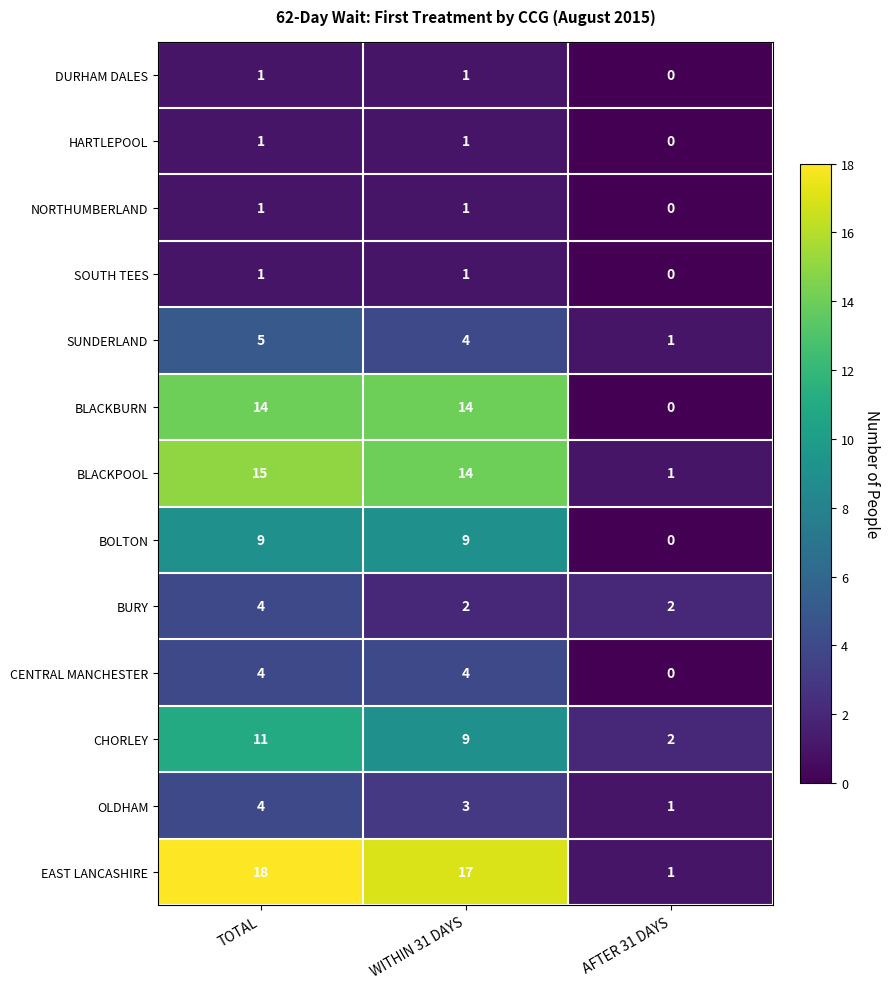

What is the difference between the highest and lowest values at TOTAL?

17